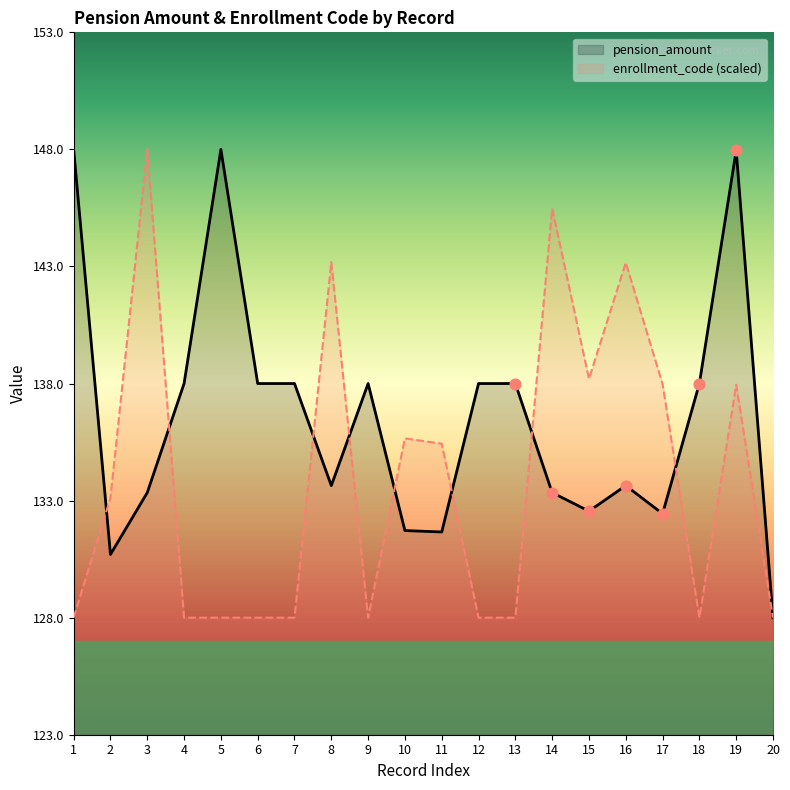

Which series has the widest spread of Y values?

pension_amount